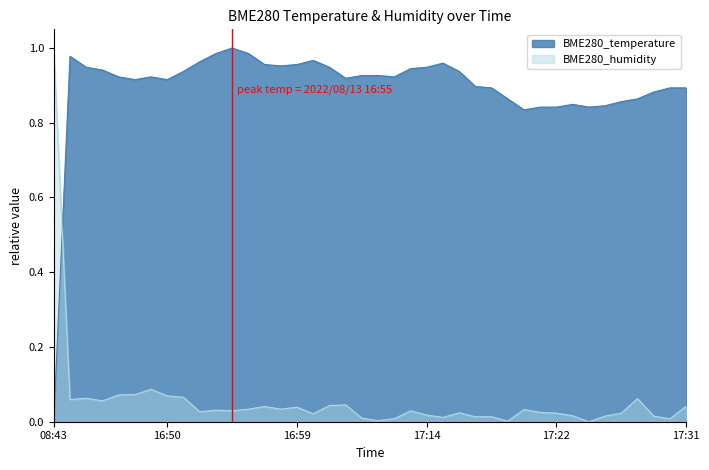

What is the sum of the BME280_humidity values at 2022/08/13 16:47 and 2022/08/13 16:57?

0.1